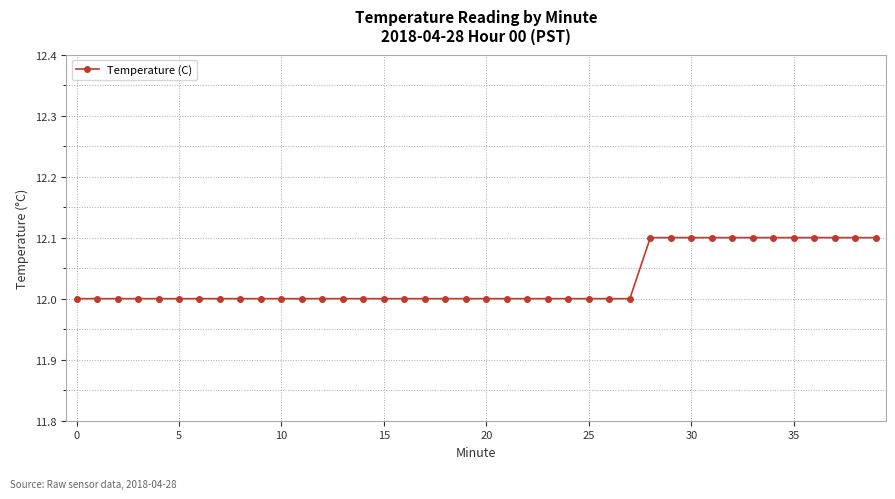

What is the minimum value shown in the chart?

12.0